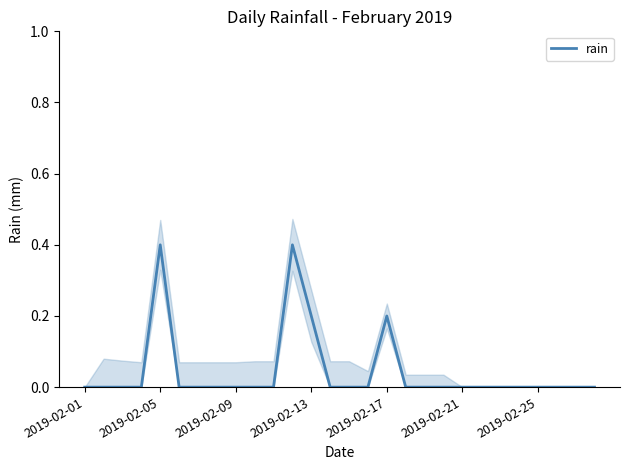

How many values are between 0 and 1?

28